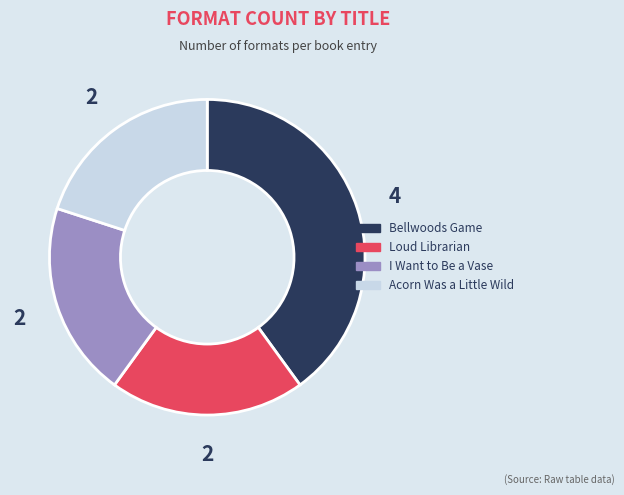

What is the ratio of the value at Bellwoods Game to the value at I Want to Be a Vase?

2.0